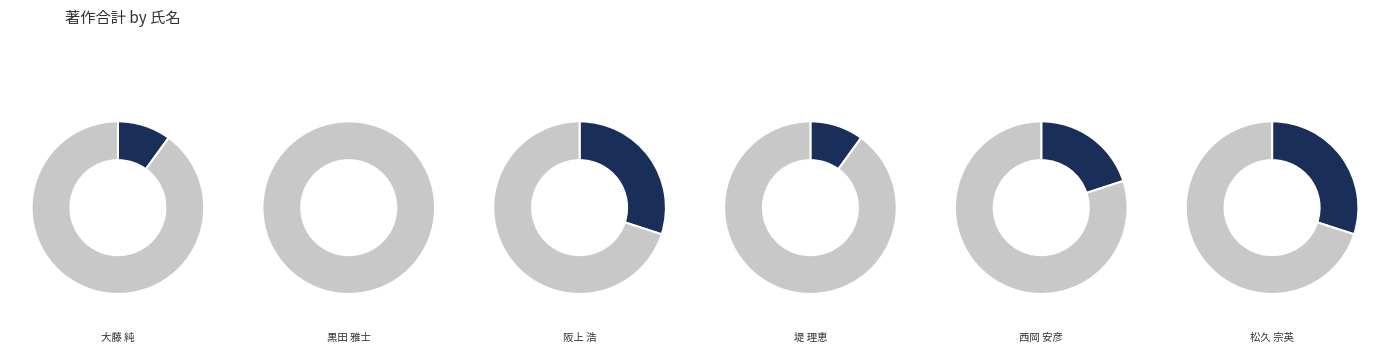

What portion of the pie excludes 西岡 安彦?

80.0%